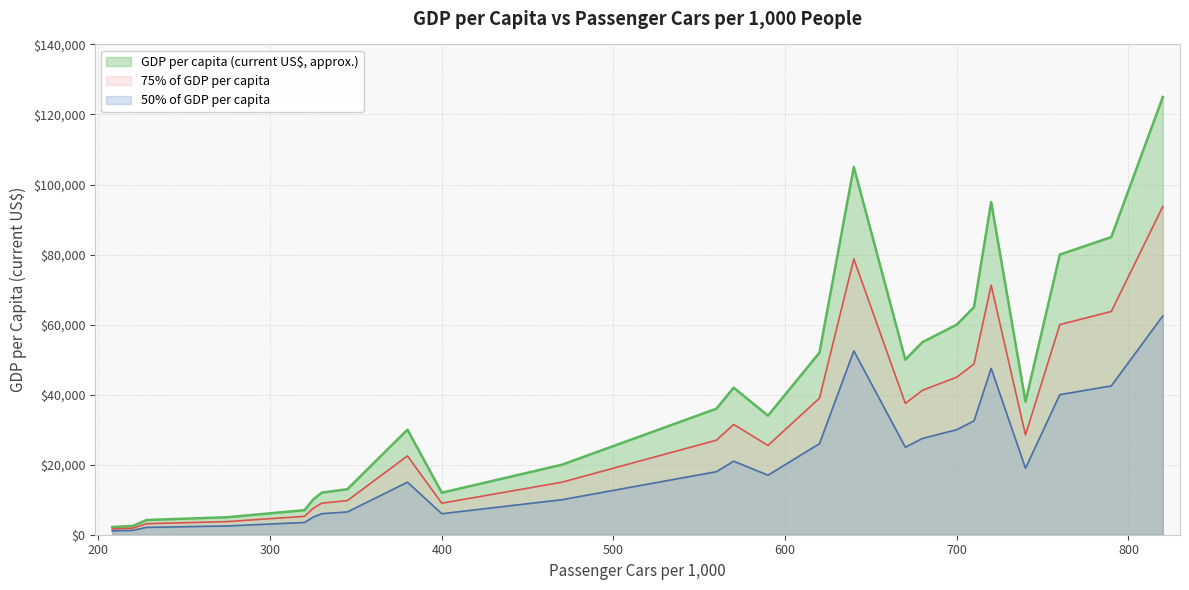

What is the highest value of the GDP per capita (current US$, approx.) series?

125000